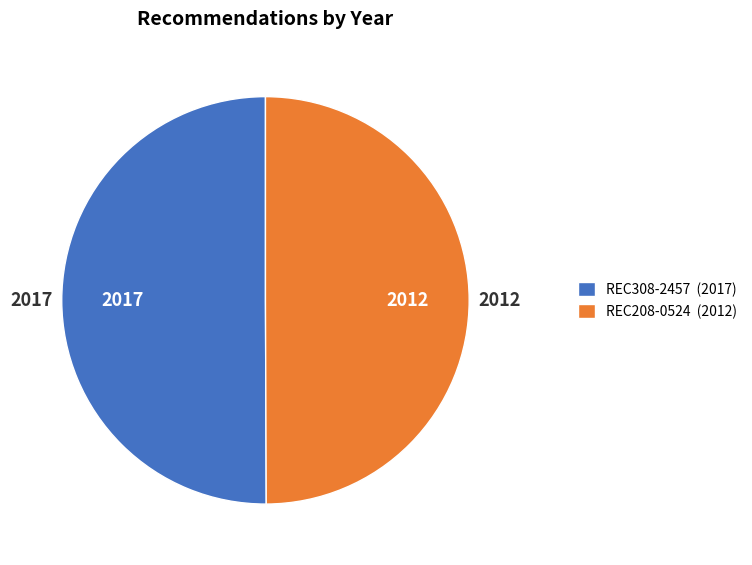

What is the ratio of the value at REC308-2457 (2017) to the value at REC208-0524 (2012)?

1.0